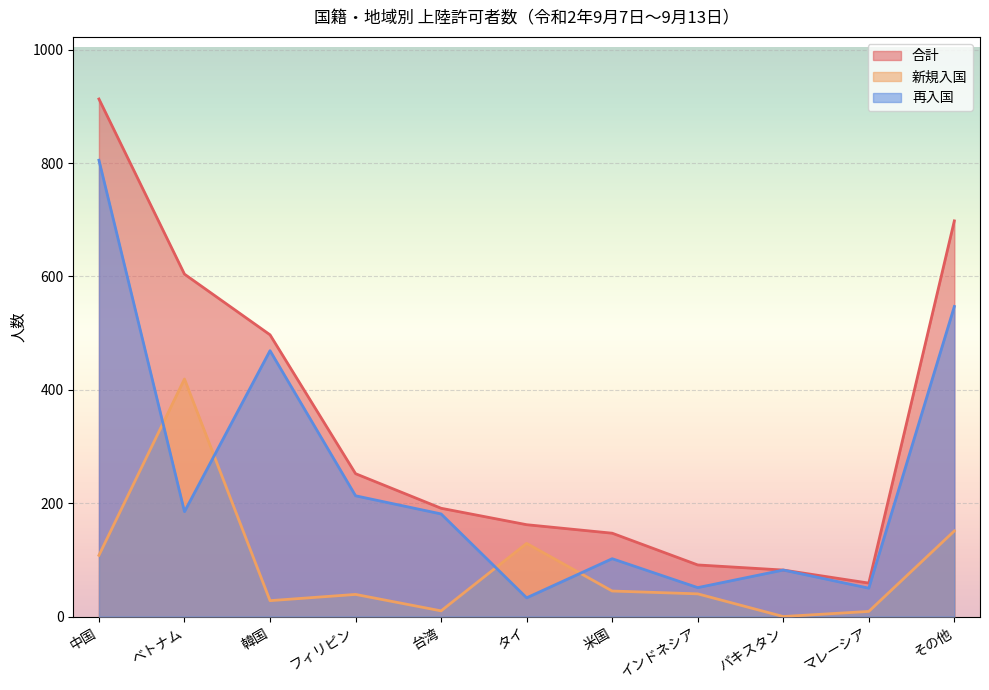

At which category does 合計 reach its first local valley?

マレーシア